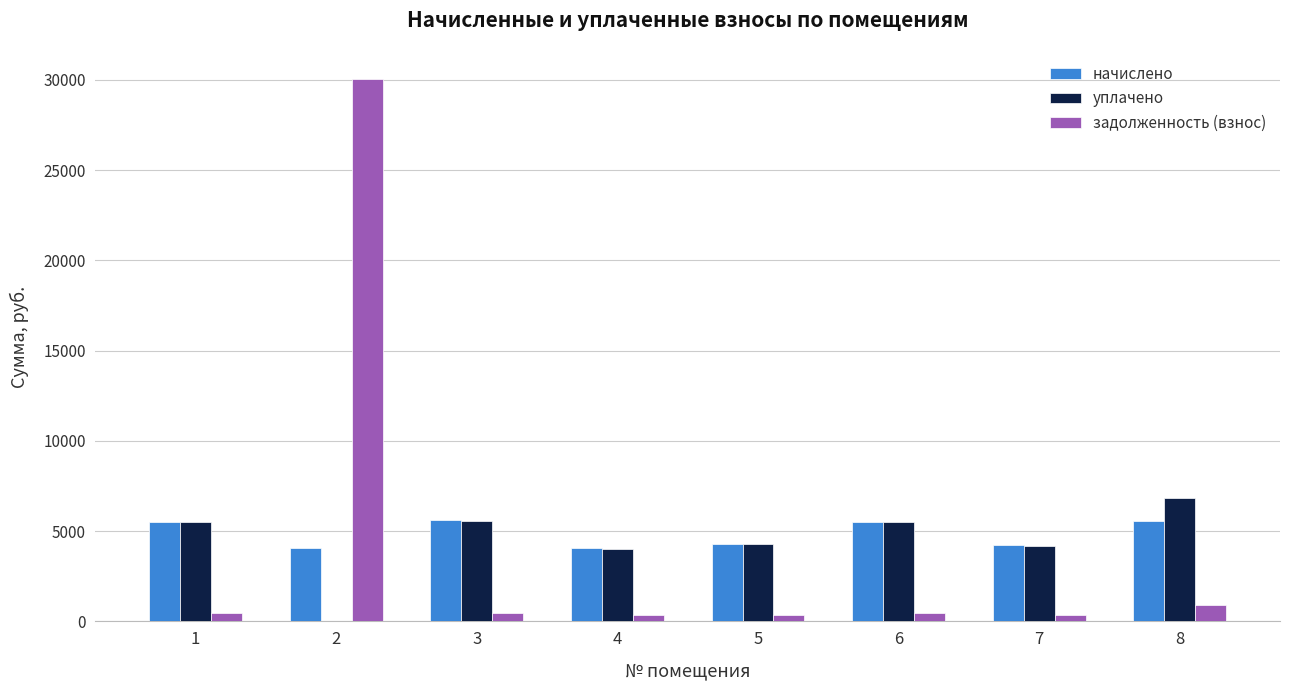

Is the value of задолженность (взнос) at 5 greater than the value of начислено at 6?

No